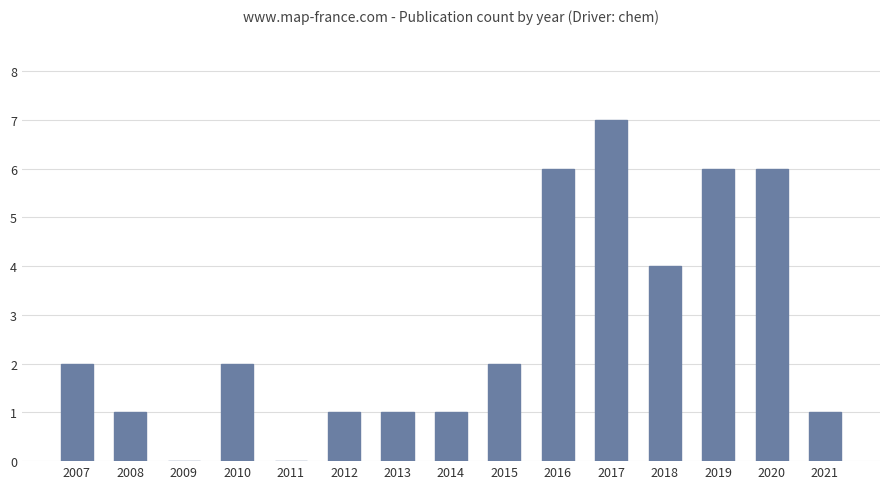

The value at 2015 is 2. True or false?

True